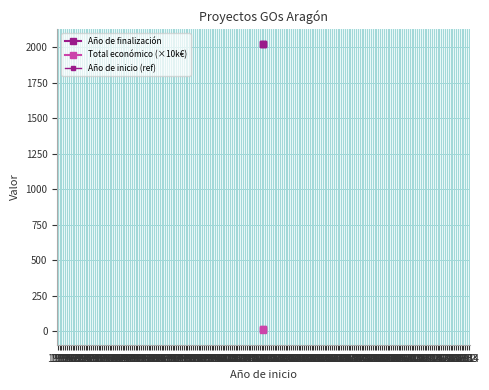

Is the value of Total económico at 2023 greater than the value of Año de finalización at 2023?

No